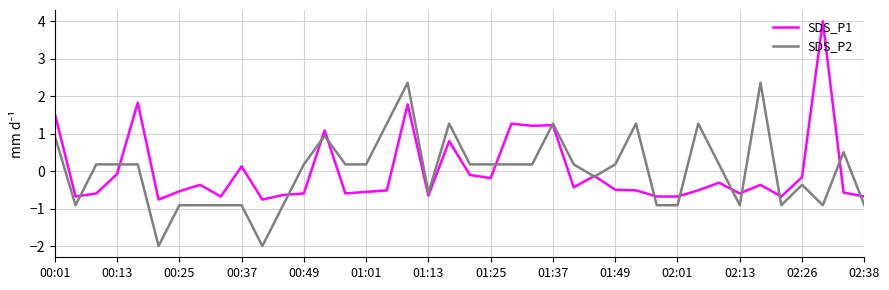

Which series has the widest spread of values?

SDS_P1